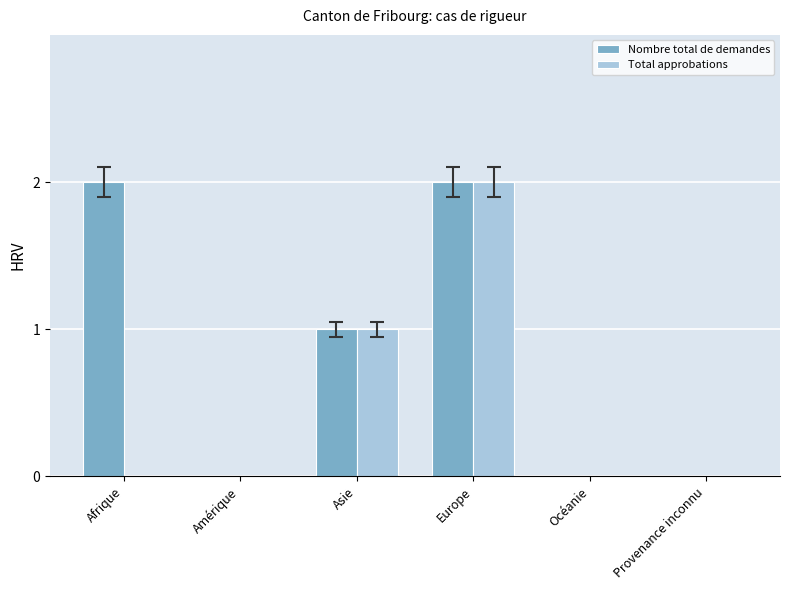

How many Total approbations values are between 0 and 1?

5